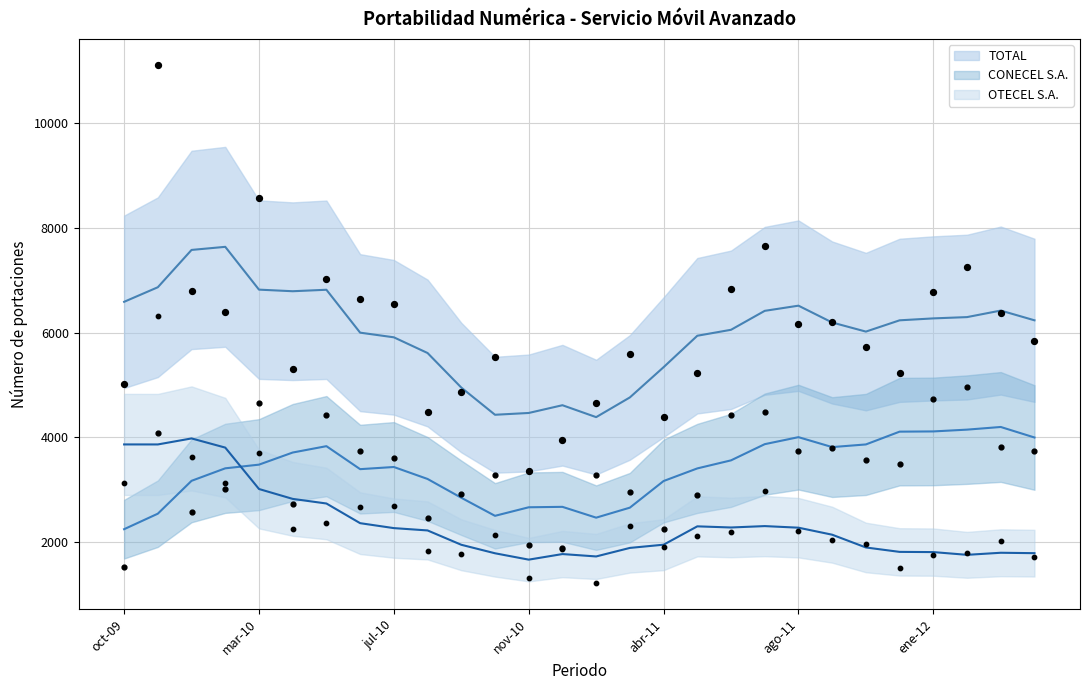

Which series has the largest total across all categories?

TOTAL